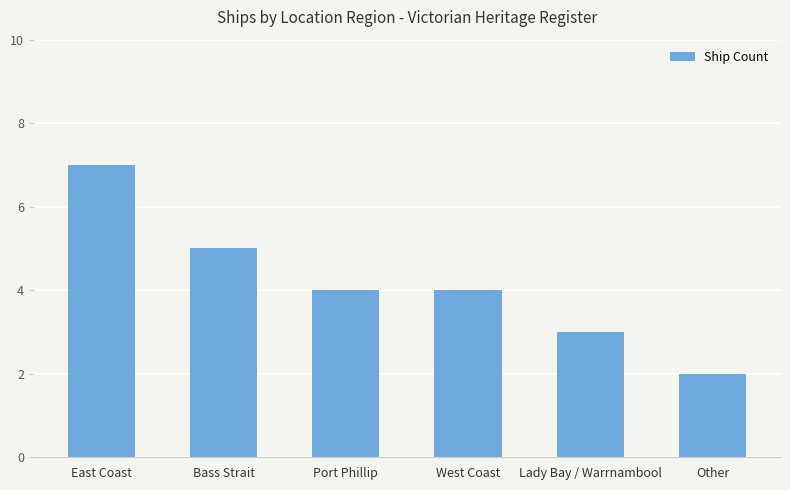

How many series are shown in this chart?

1